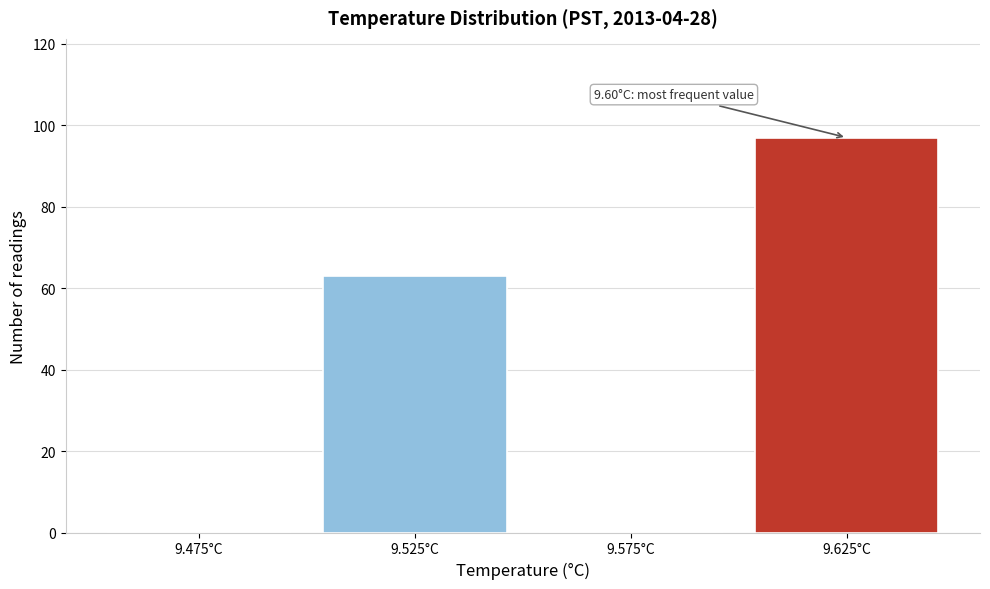

Over which range of the x-axis is the bar tallest?

9.60 to 9.65